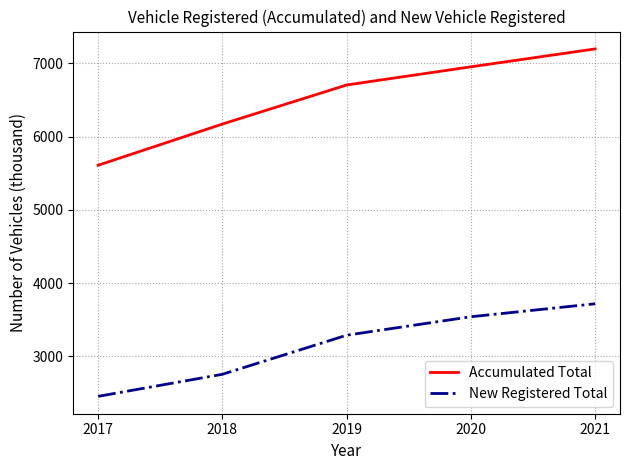

What are all the series names shown in the legend?

Accumulated Total, New Registered Total